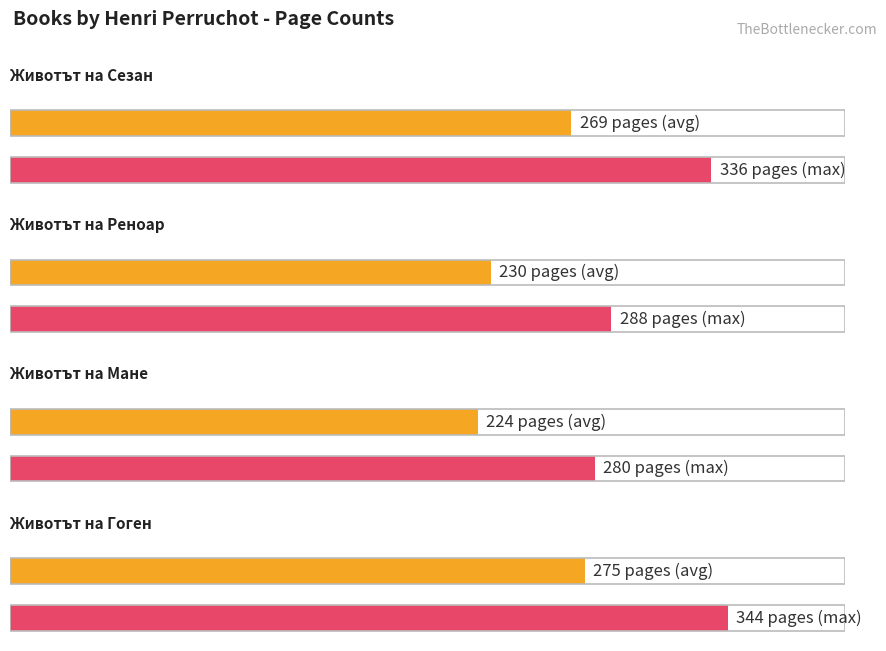

The chart shows a value of 288 at Животът на Реноар. True or false?

True